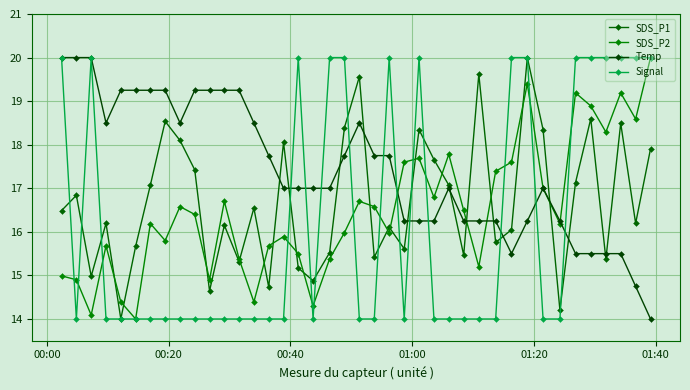

How many intersections are there between SDS_P1 and Temp?

13